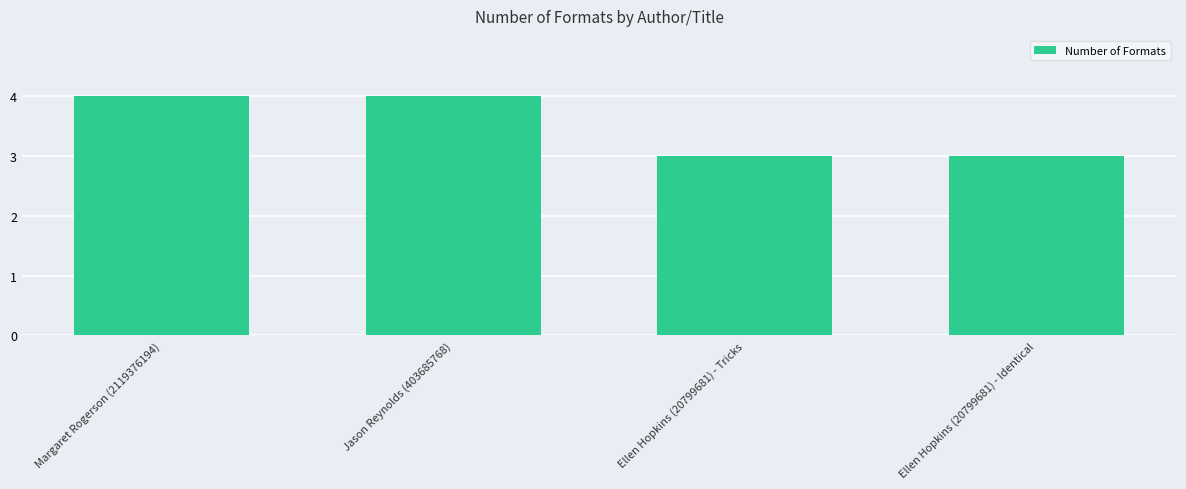

What is the smallest value displayed?

3